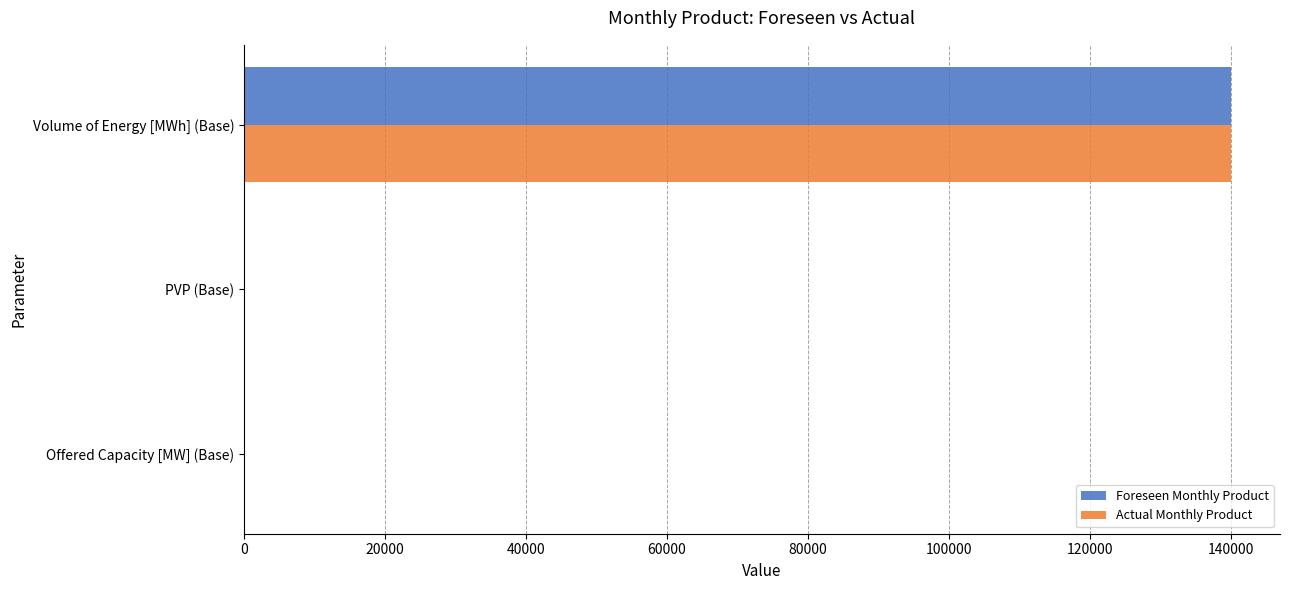

Is the value of Foreseen Monthly Product at PVP (Base) greater than the value of Actual Monthly Product at Volume of Energy [MWh] (Base)?

No